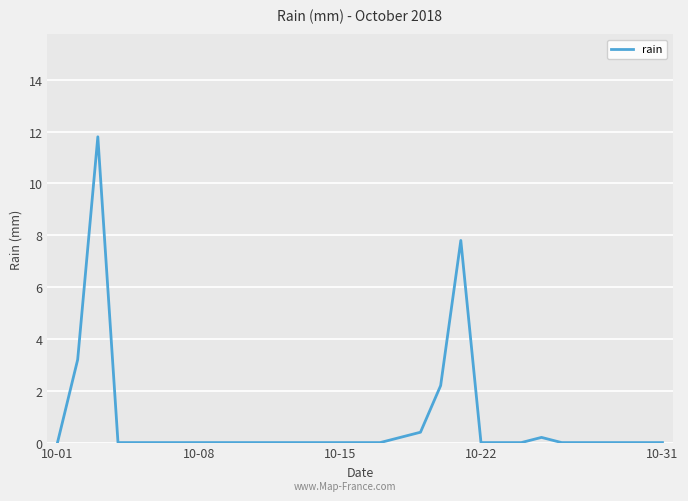

What is the sum of all values?

25.8